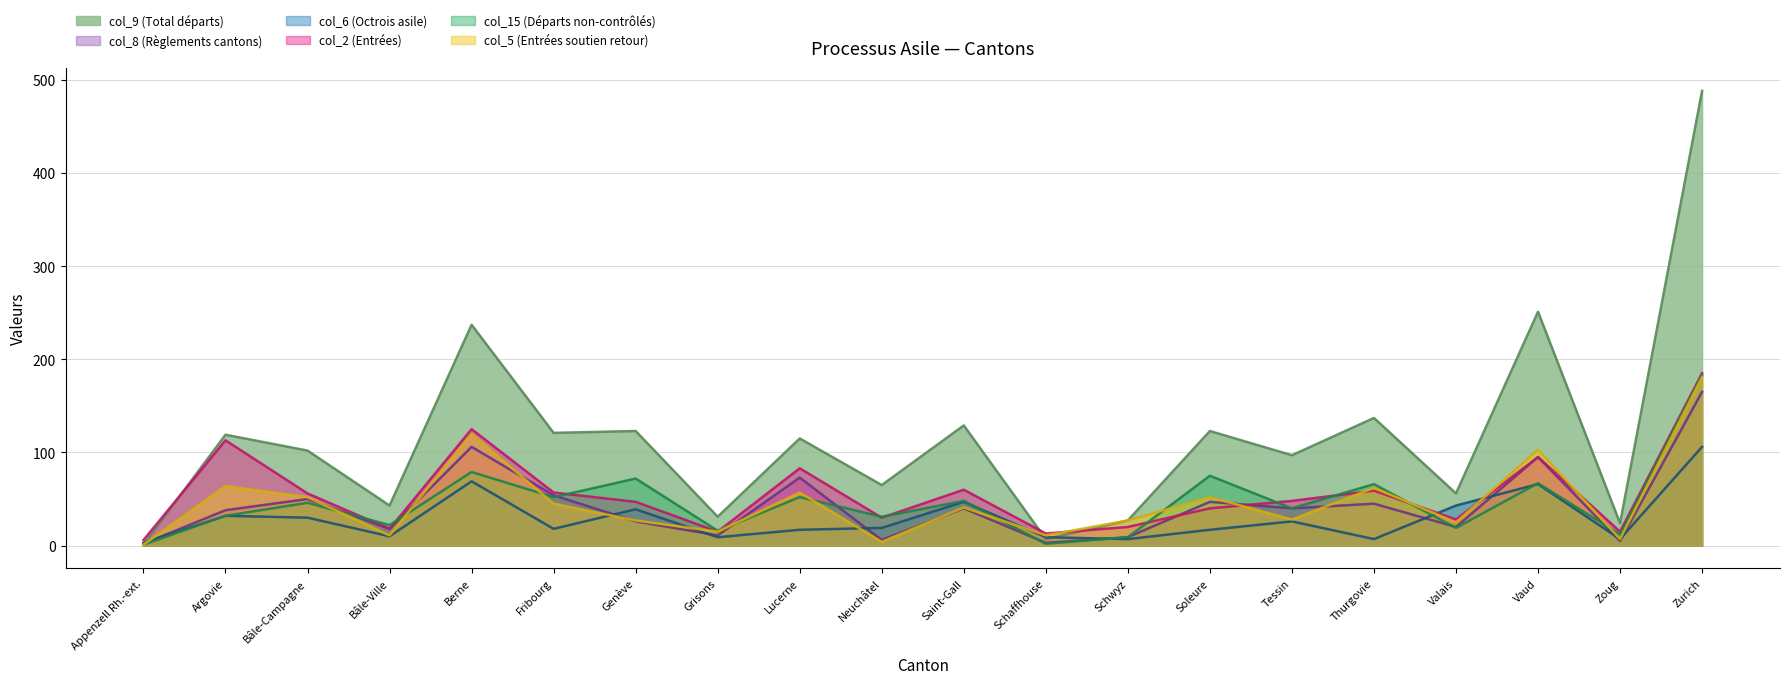

Which series has the largest total across all categories?

col_9 (Total départs)